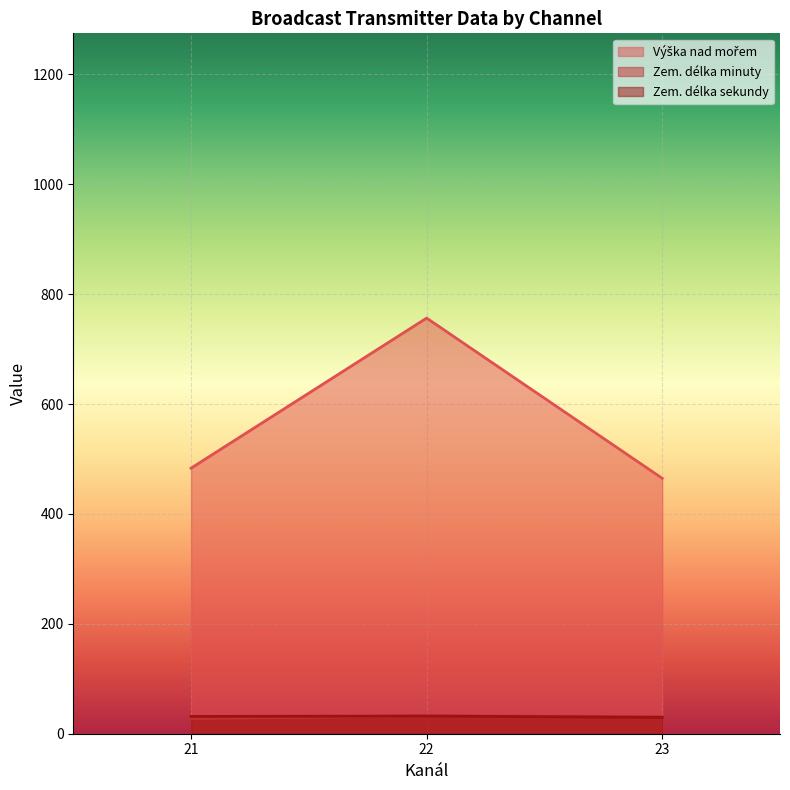

How many lines are shown in the chart?

3